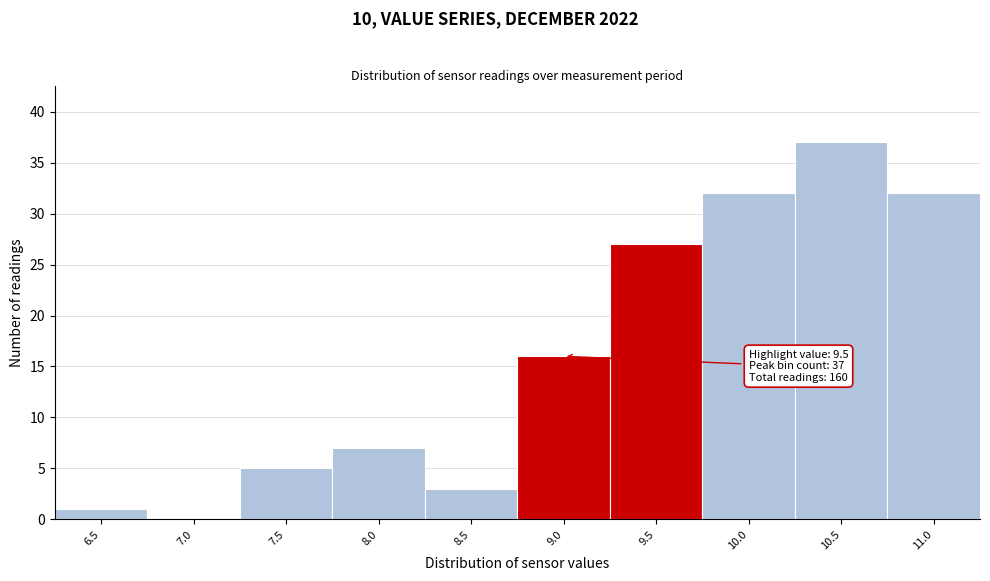

Reading left to right, extract all data points from this chart.

6.5=1	7.0=0	7.5=5	8.0=7	8.5=3	9.0=16	9.5=27	10.0=32	10.5=37	11.0=32